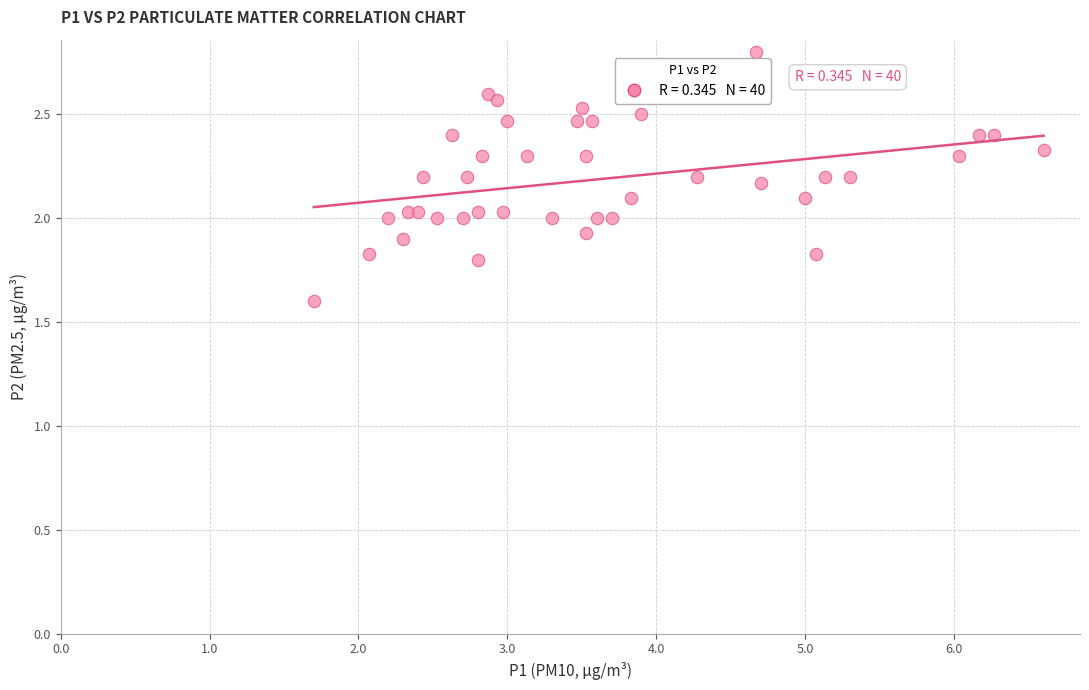

What is the range of Y values (max minus min)?

1.2